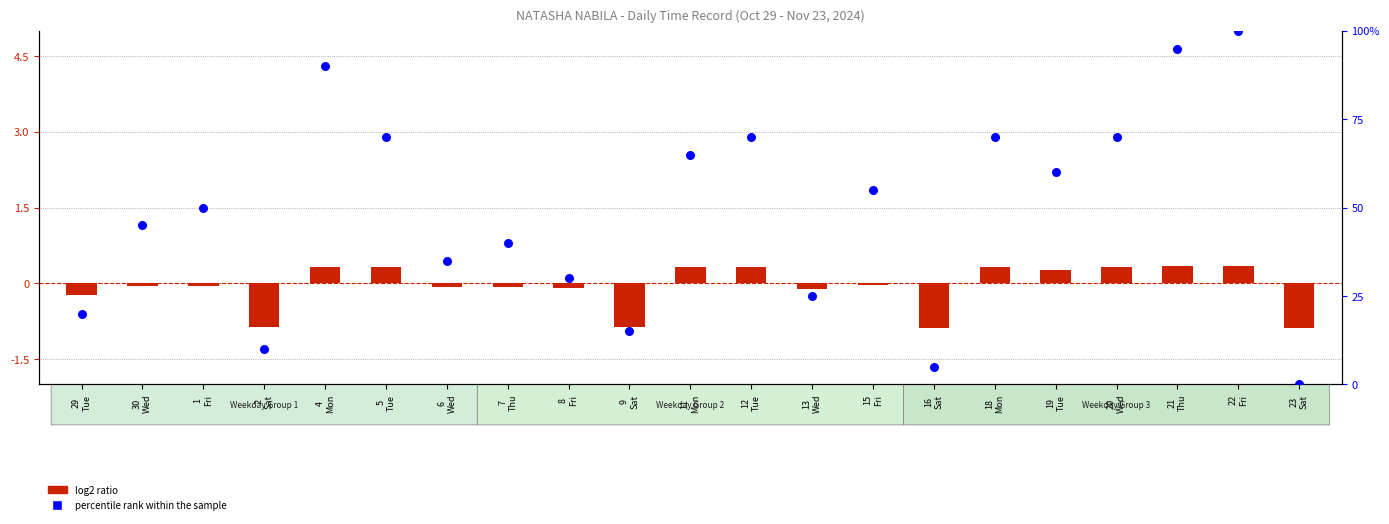

Which series has the widest spread of Y values?

percentile rank within the sample